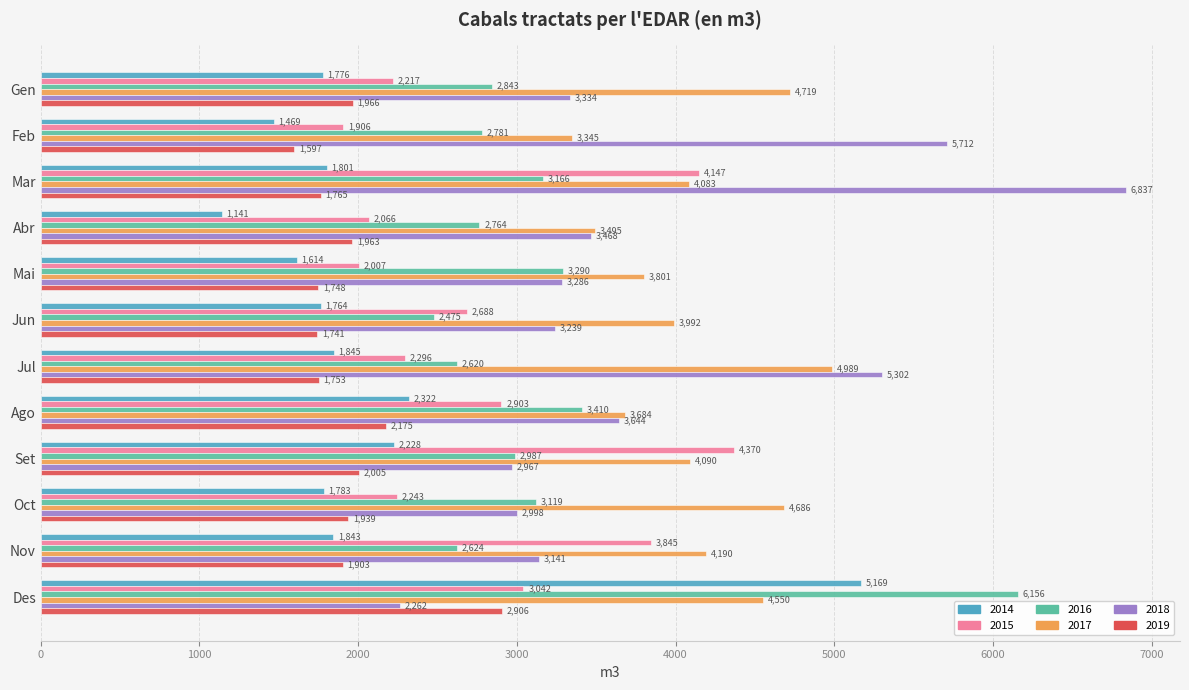

At how many categories does at least one series exceed 6785?

1